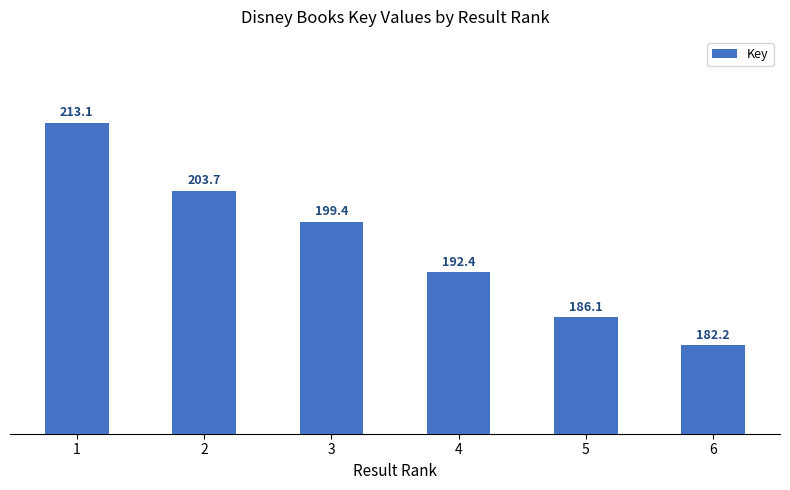

Does the chart contain stacked bars?

No